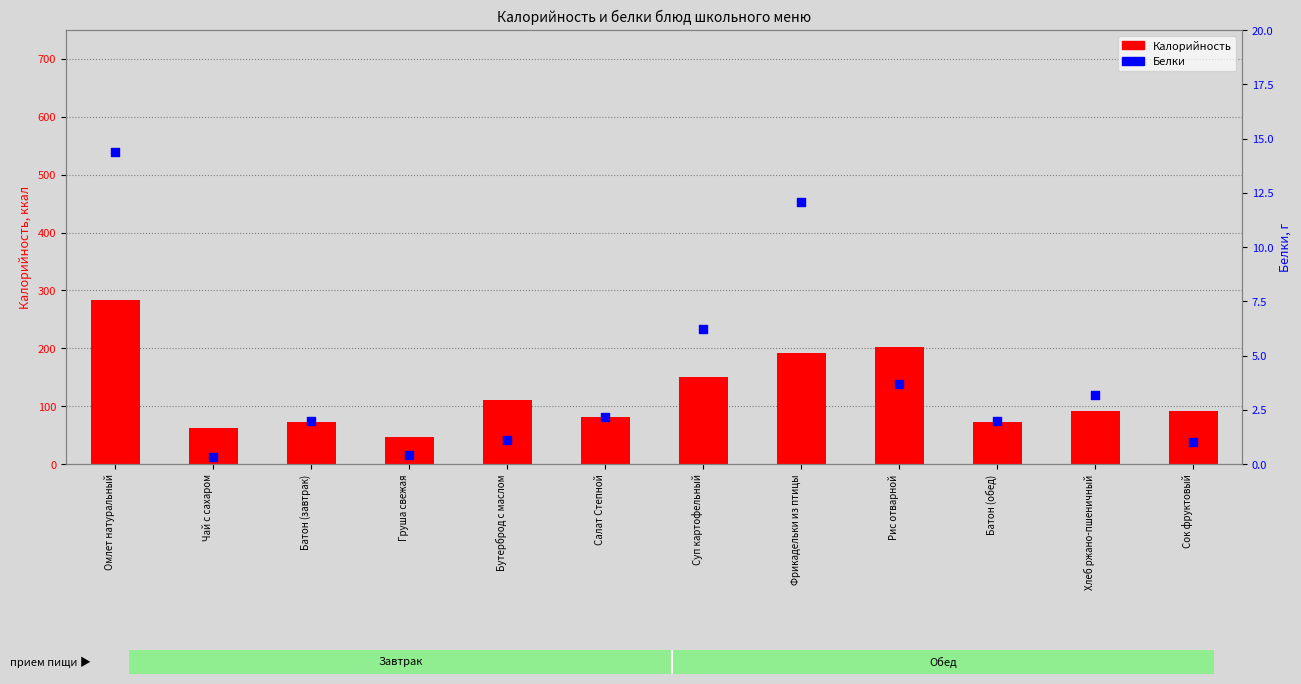

Is the value of Калорийность at Груша свежая greater than the value of Белки at Сок фруктовый?

Yes